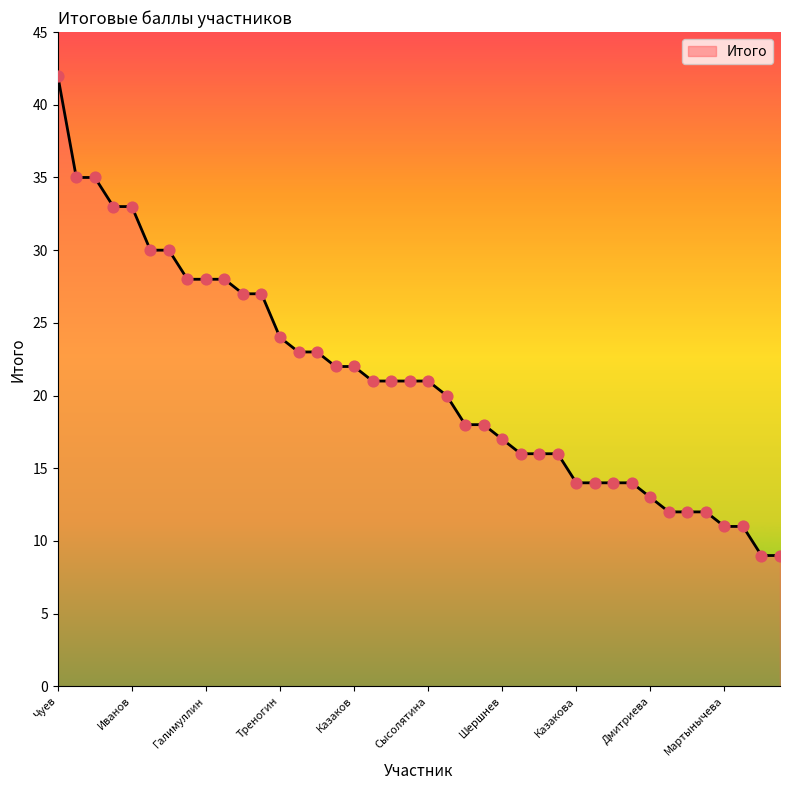

What is the difference between the maximum and minimum values?

33